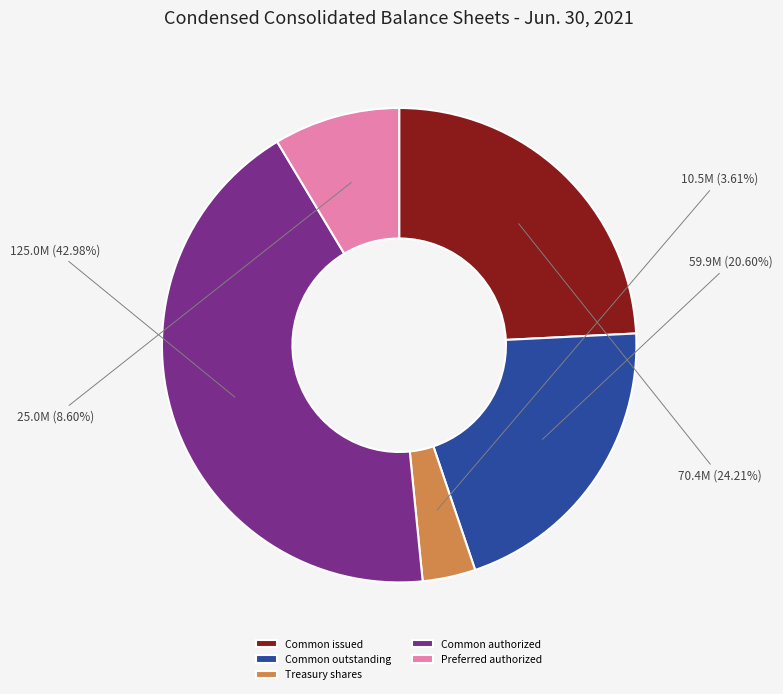

To the nearest percent, what is the difference between the largest and smallest slice percentages?

39%